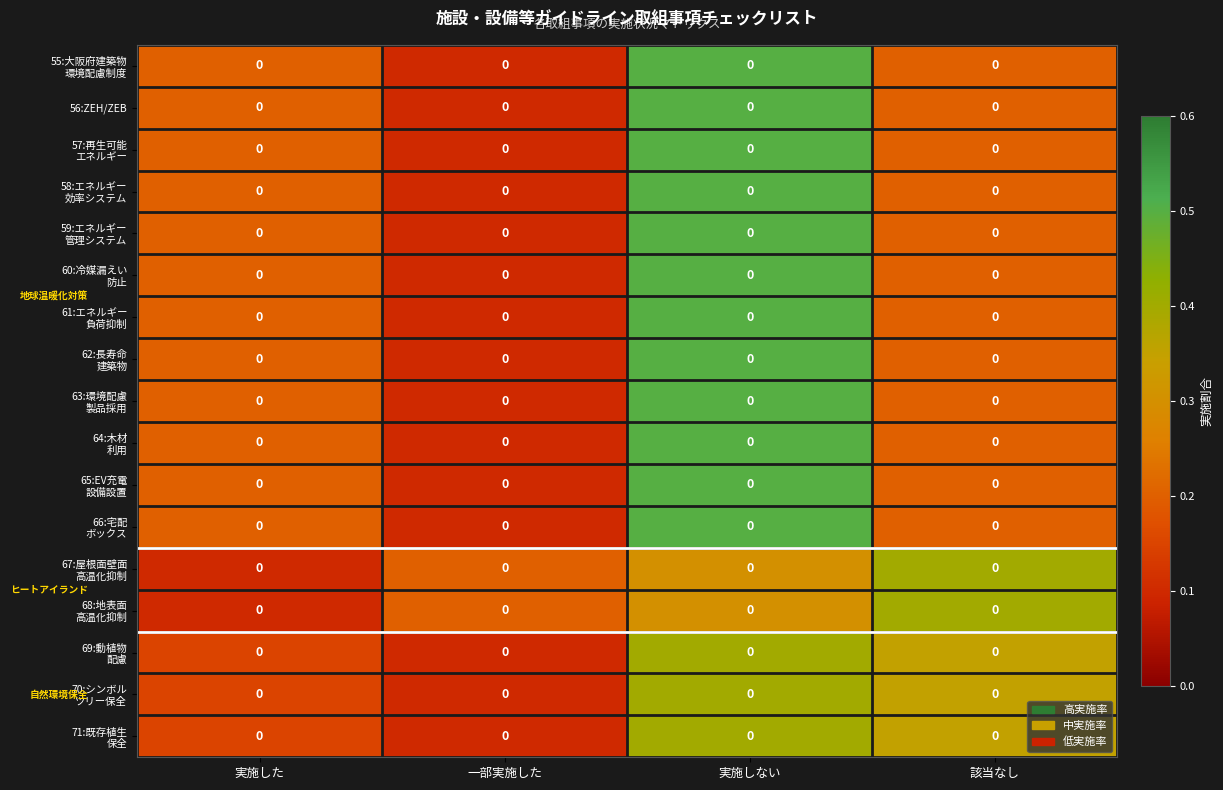

The 58:エネルギー 効率システム series shows 0.1 at 一部実施した. True or false?

False